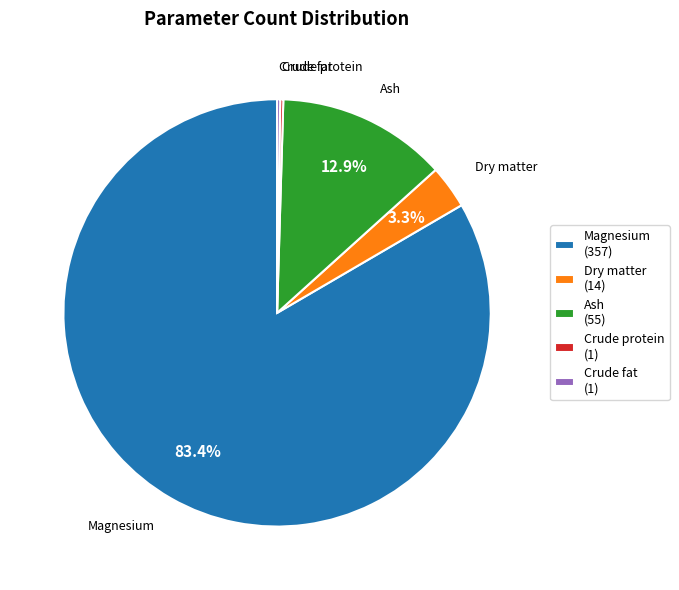

What is the largest slice in the pie chart?

Magnesium (357)